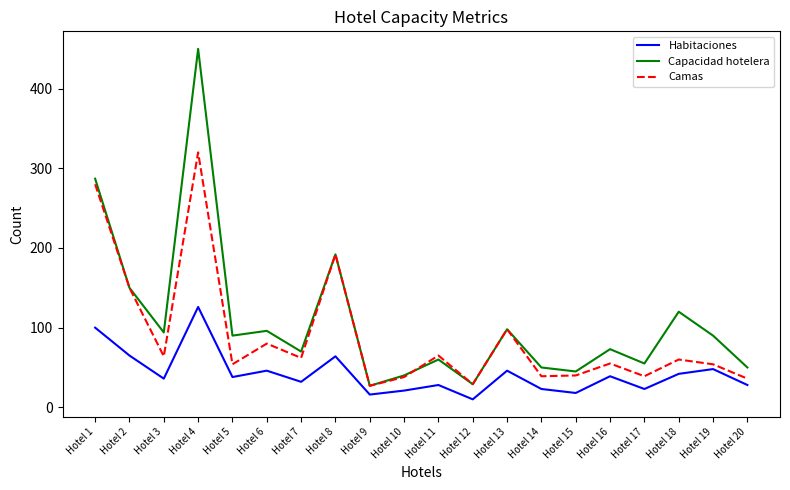

True or false: Capacidad hotelera and Habitaciones intersect in this chart.

False